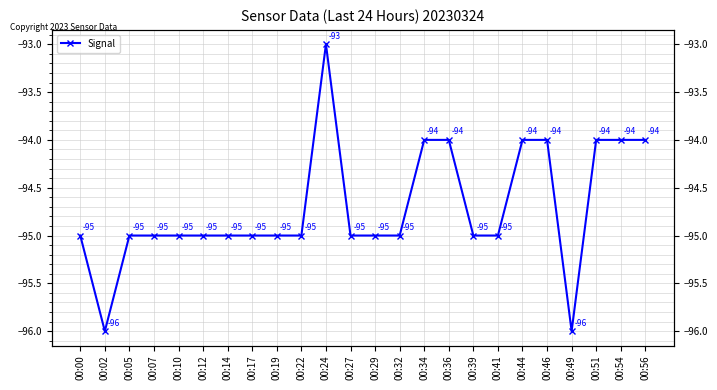

How many categories are shown in the chart?

24